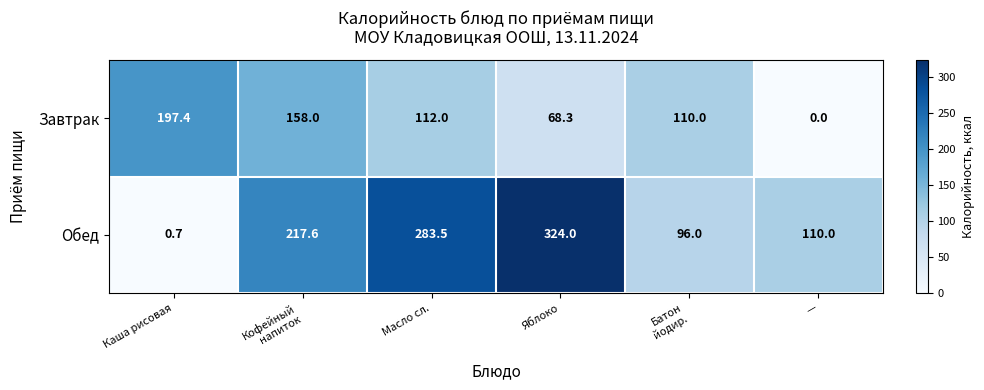

True or false: Обед has a value of 110.0 at —.

True